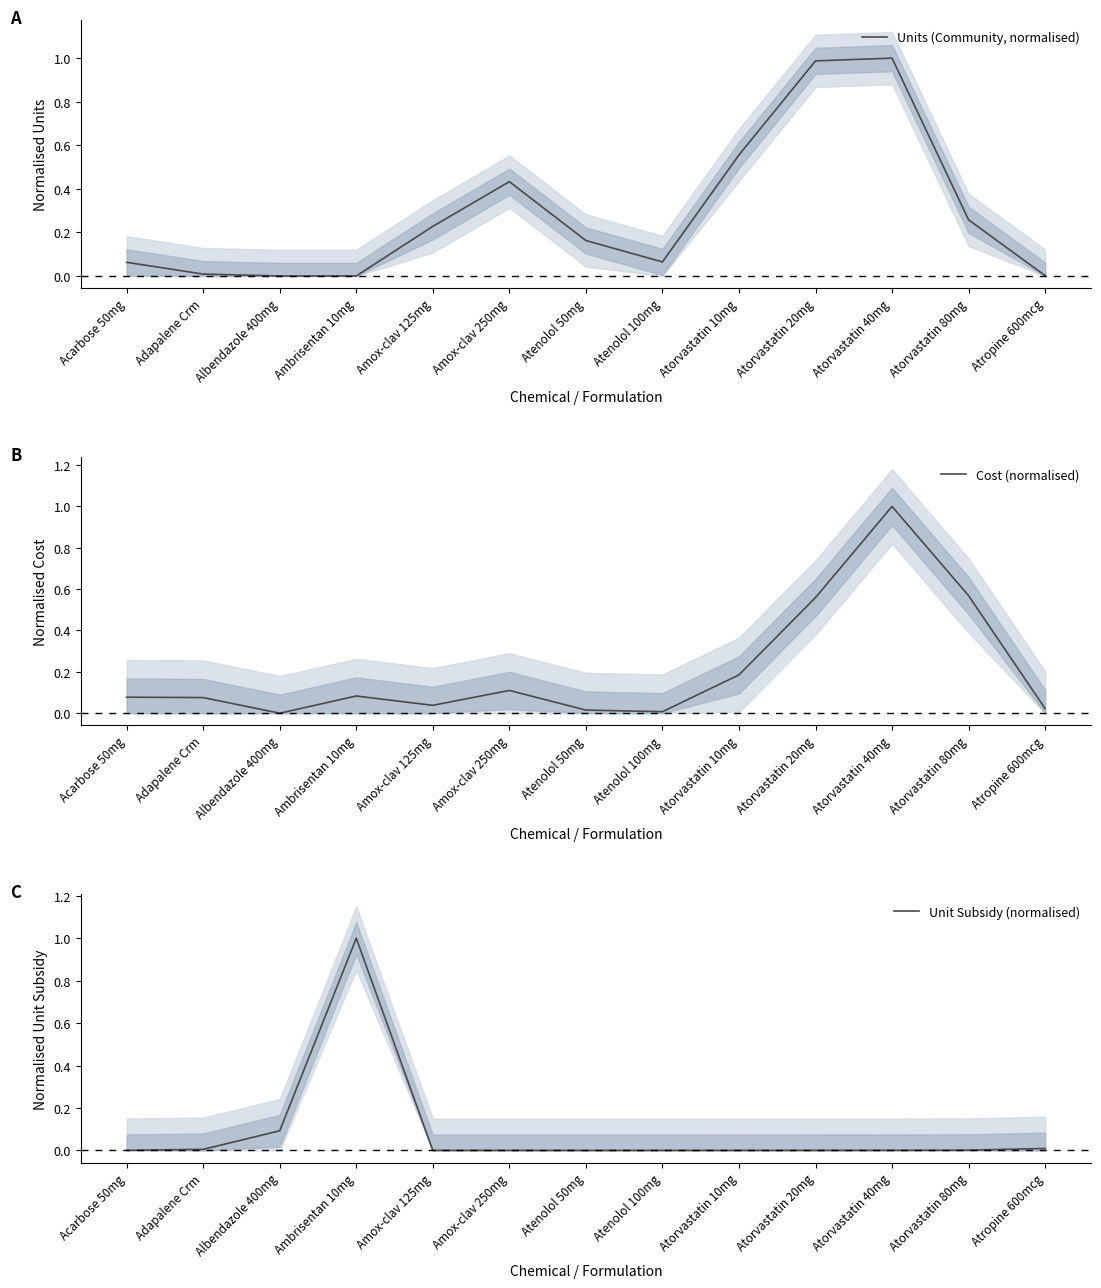

At which label is Unit Subsidy (normalised) closest to 0?

Atenolol 50mg